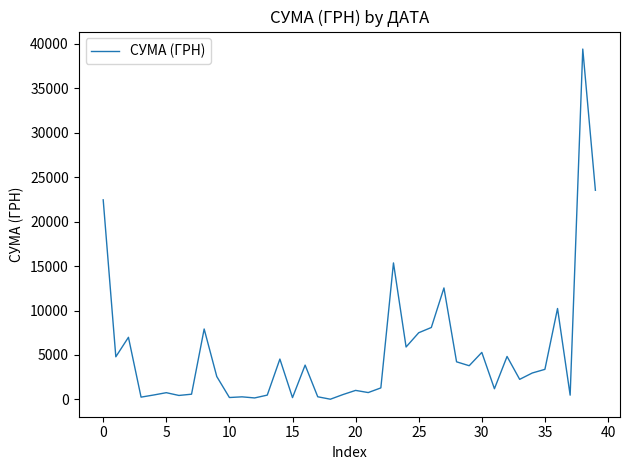

What is the greatest value displayed?

39389.0